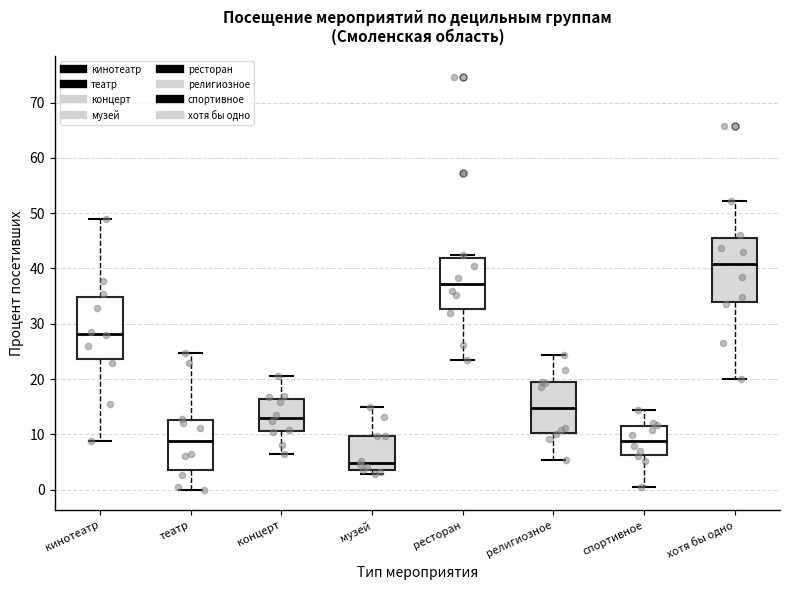

Where is the upper edge of the box for музей on the y-axis? The values are not printed on the chart, so give them approximately, as read against the axis.

10